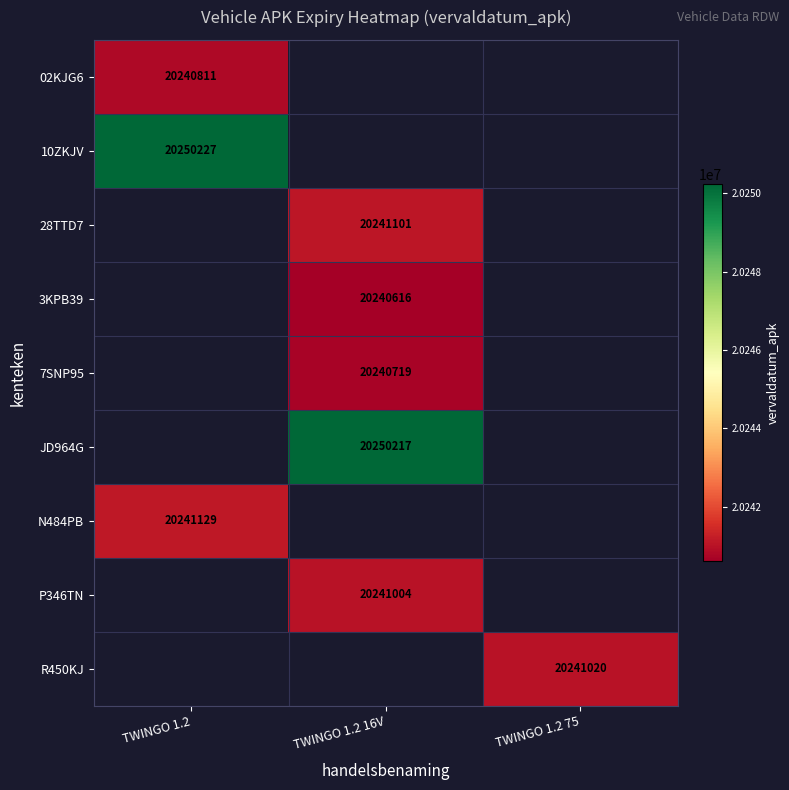

Is it true that P346TN equals 20241004 at TWINGO 1.2 16V?

True